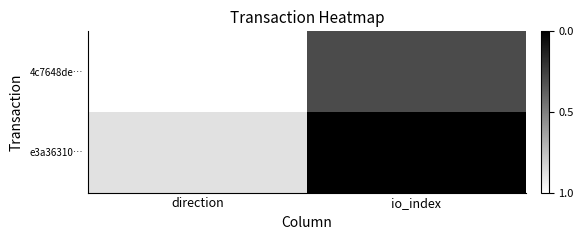

Which series has the widest spread of values?

e3a36310…